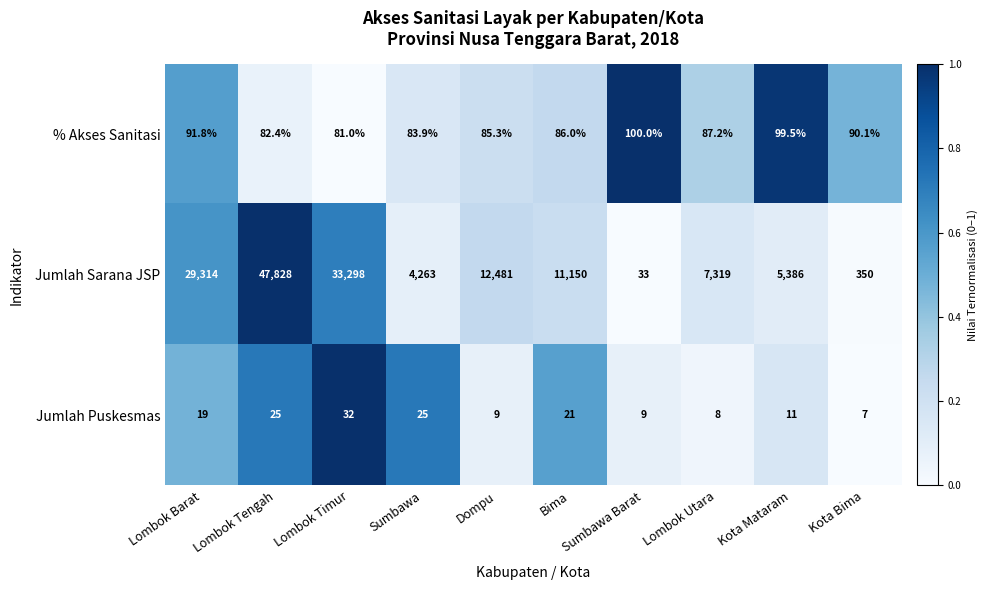

What is the difference between the highest and lowest values at Sumbawa Barat?

91.0